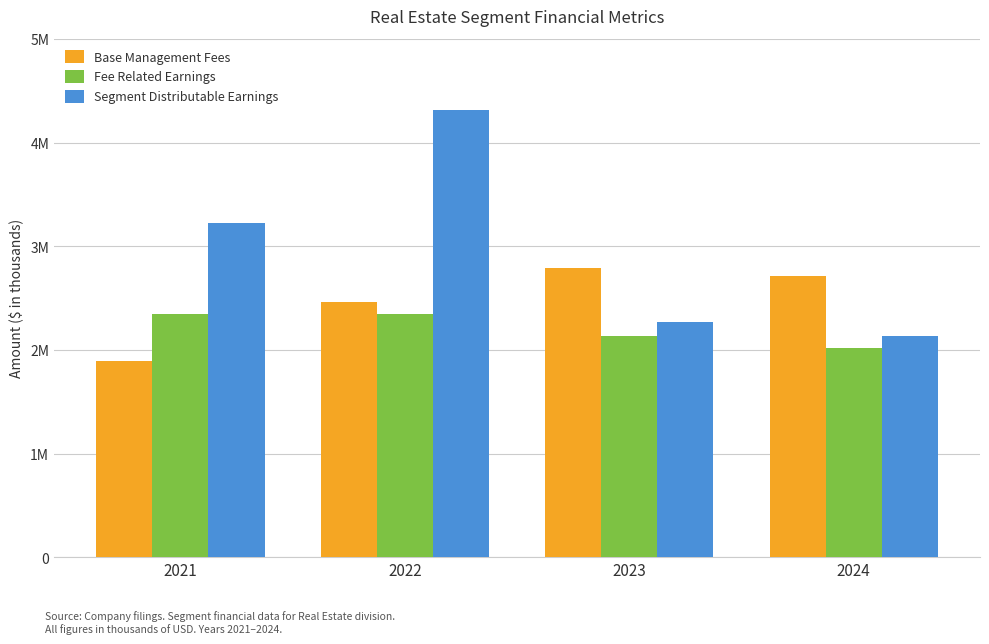

What are all the series names shown in the legend?

Base Management Fees, Fee Related Earnings, Segment Distributable Earnings